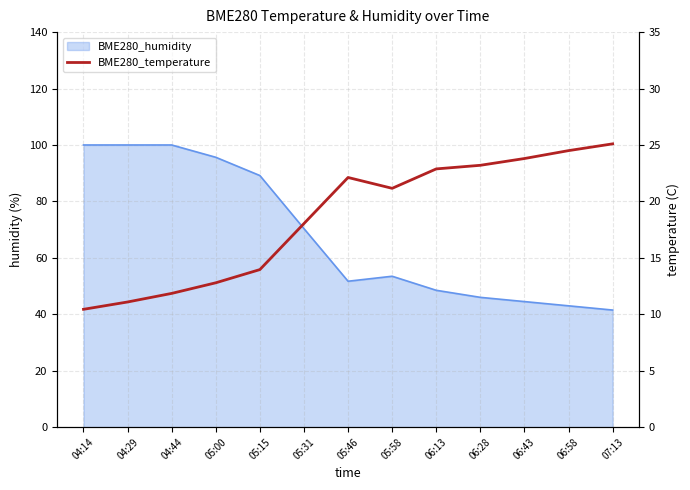

Rank the categories by value from lowest to highest.

04:14, 04:29, 04:44, 05:00, 05:15, 05:31, 05:58, 05:46, 06:13, 06:28, 06:43, 06:58, 07:13